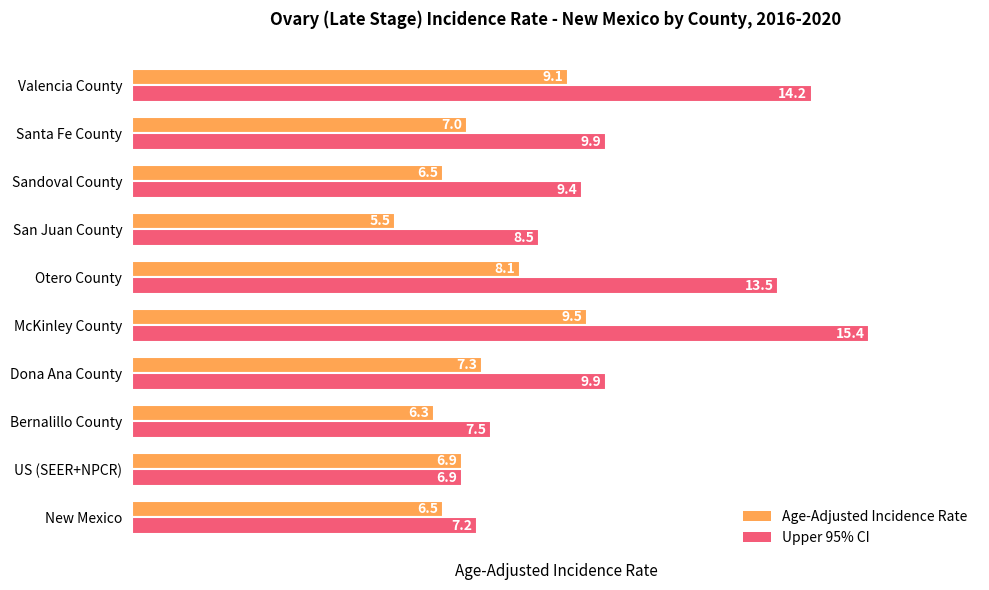

What is the difference between the second highest and minimum values in the Upper 95% CI series?

7.3